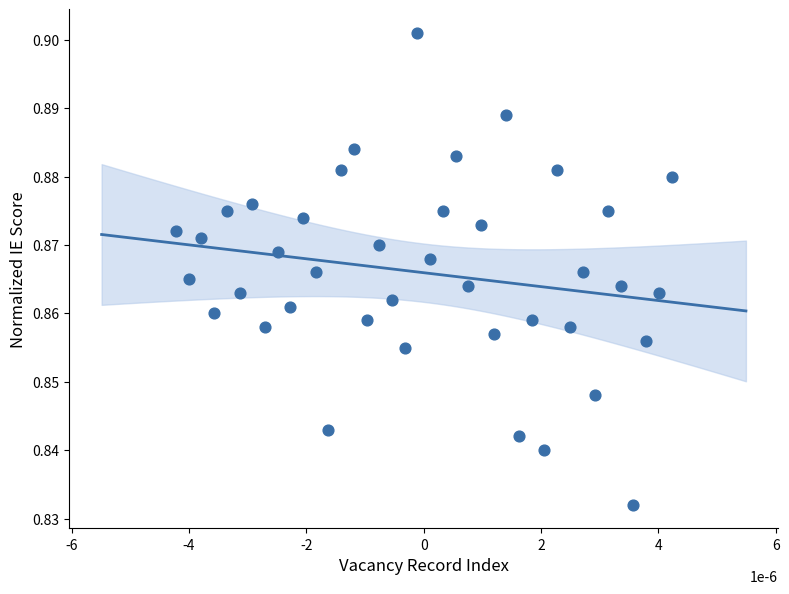

How many data points are displayed?

40